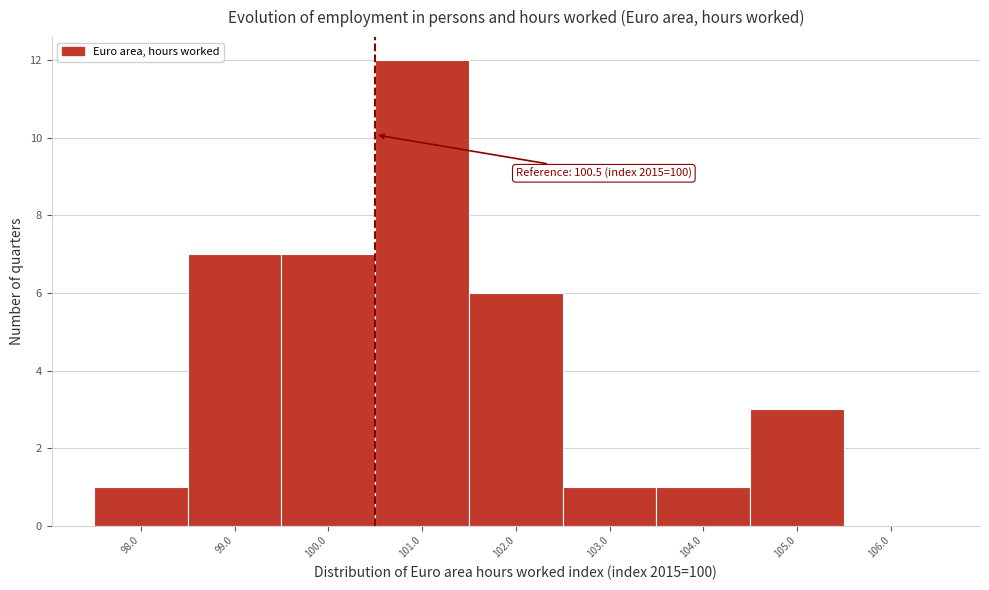

Over which range of the x-axis is the bar tallest?

100.5 to 101.5